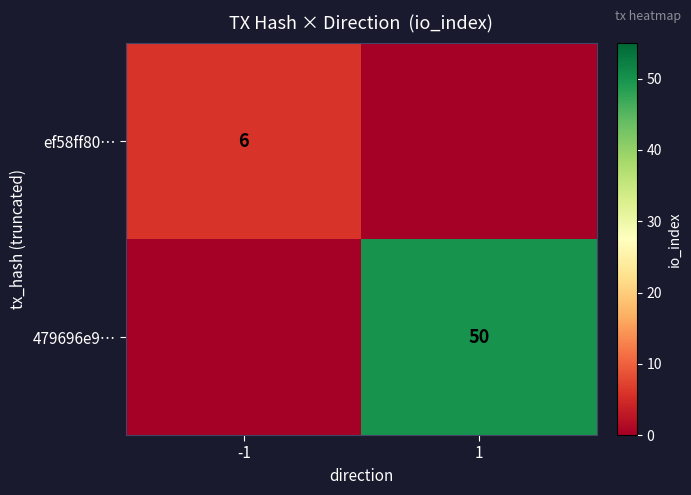

Is the value of 479696e9… at 1 greater than the value of ef58ff80… at -1?

Yes